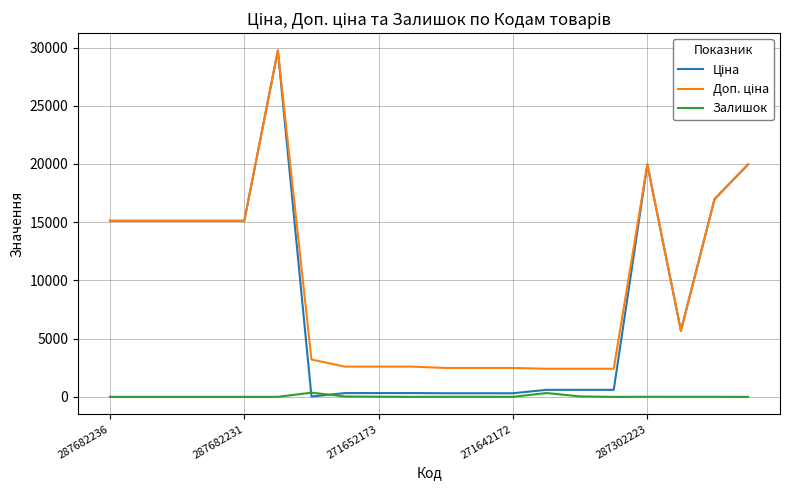

Does the chart have visible grid lines?

Yes